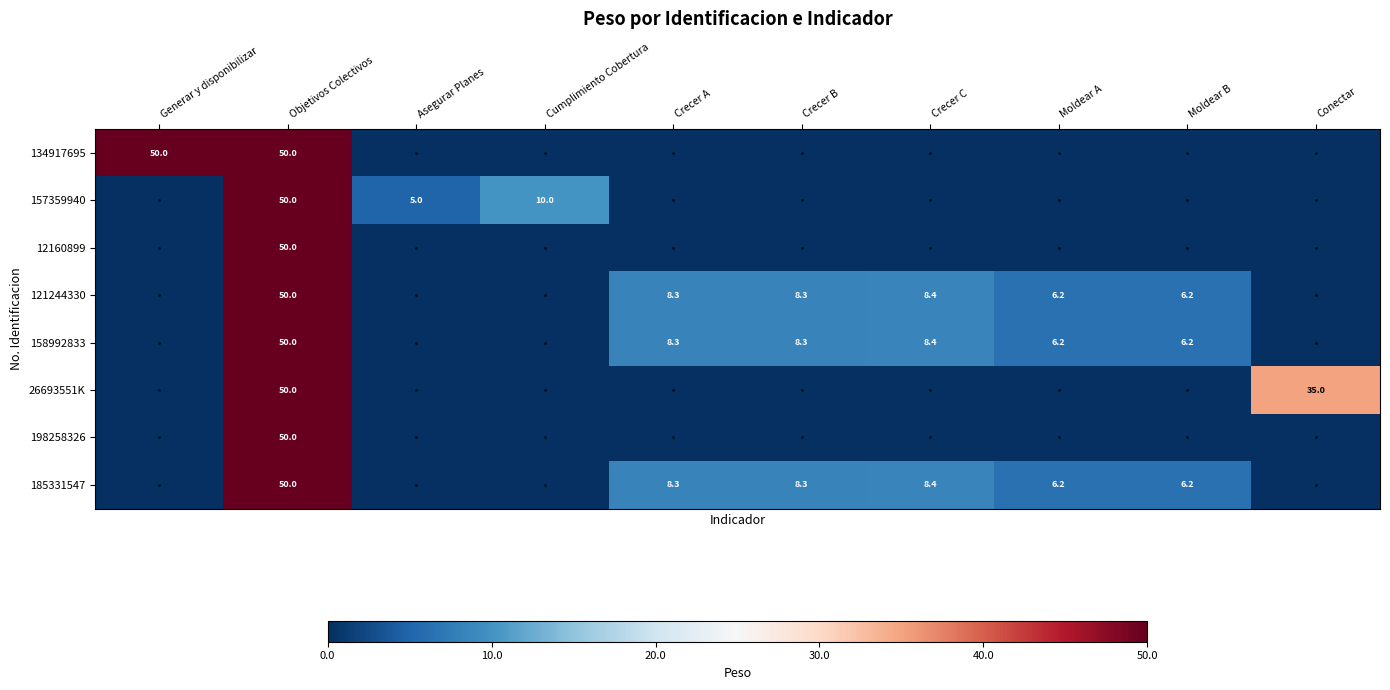

Which series has the largest range (max minus min)?

134917695